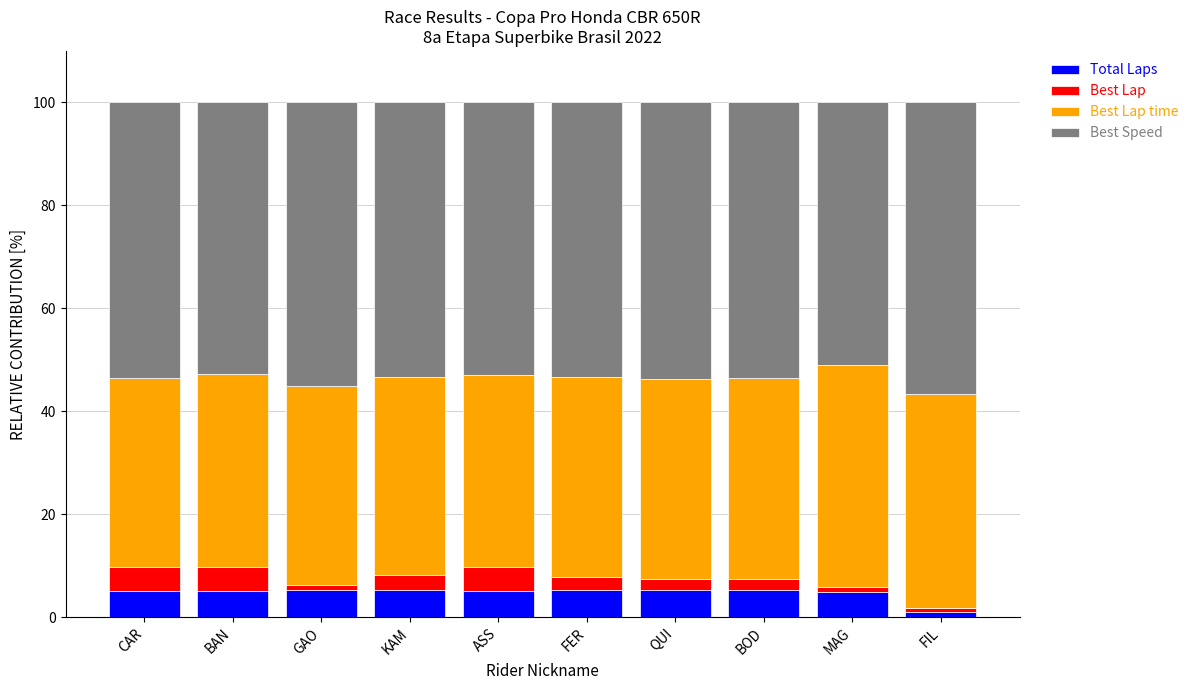

Which category has the lowest value in the Total Laps series?

FIL